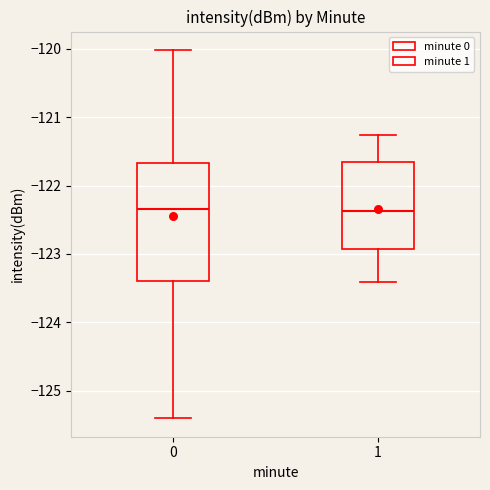

Where does the upper whisker of the box at x = 0 end on the y-axis? The values are not printed on the chart, so give them approximately, as read against the axis.

-120.0